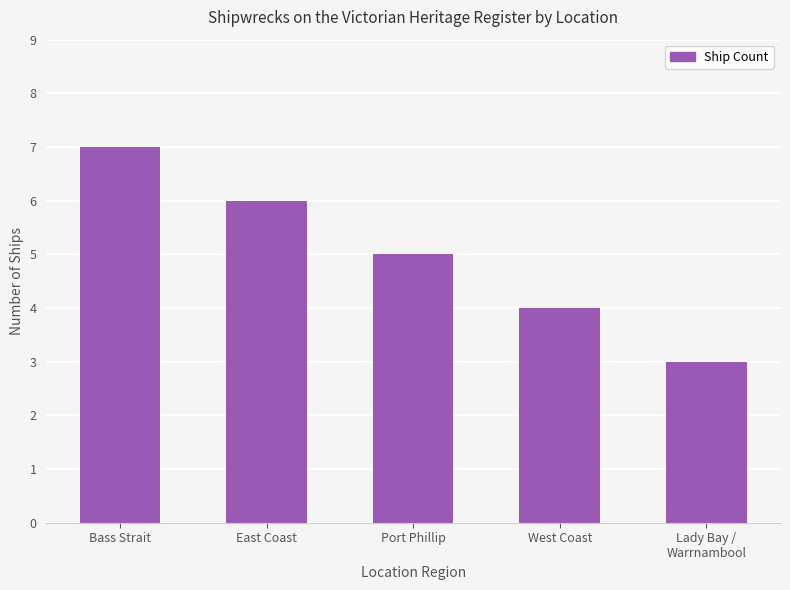

What is the difference between the second highest and second lowest values?

2